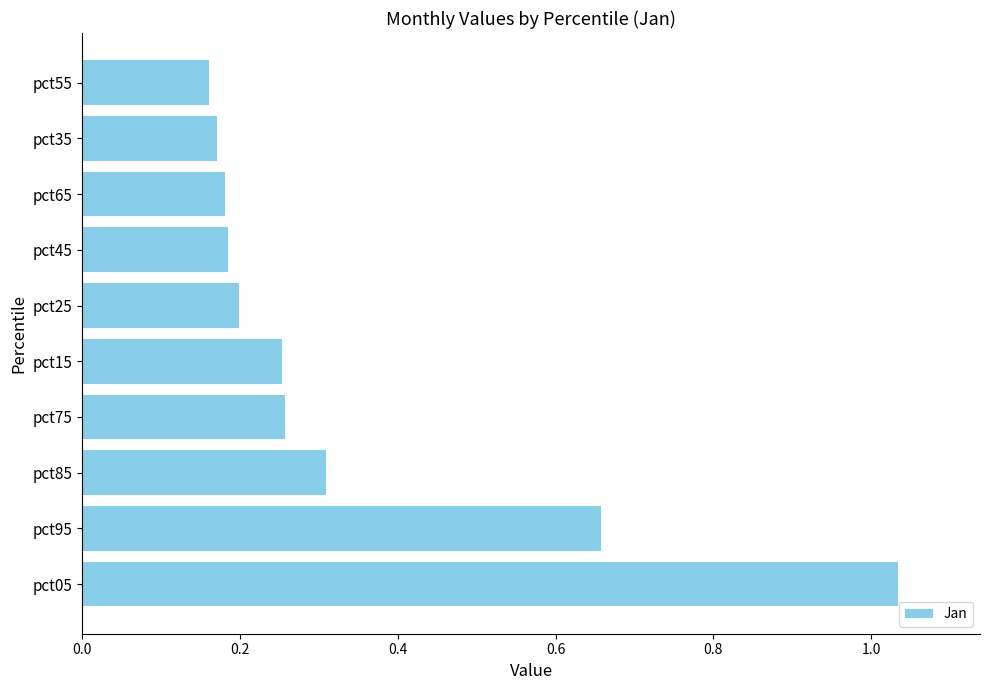

What is the sum of all values?

3.4